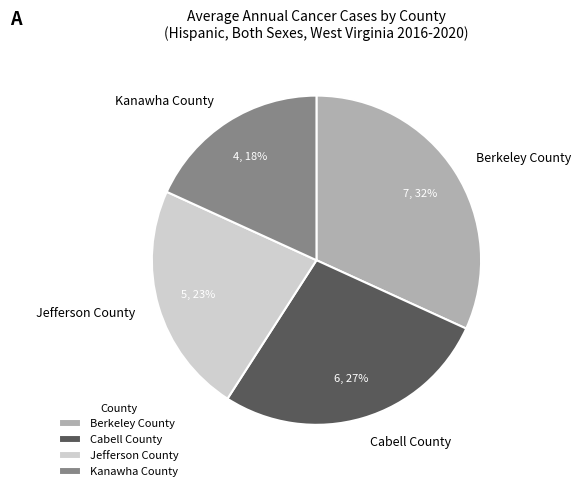

The Kanawha County slice represents 18% of the pie. True or false?

True